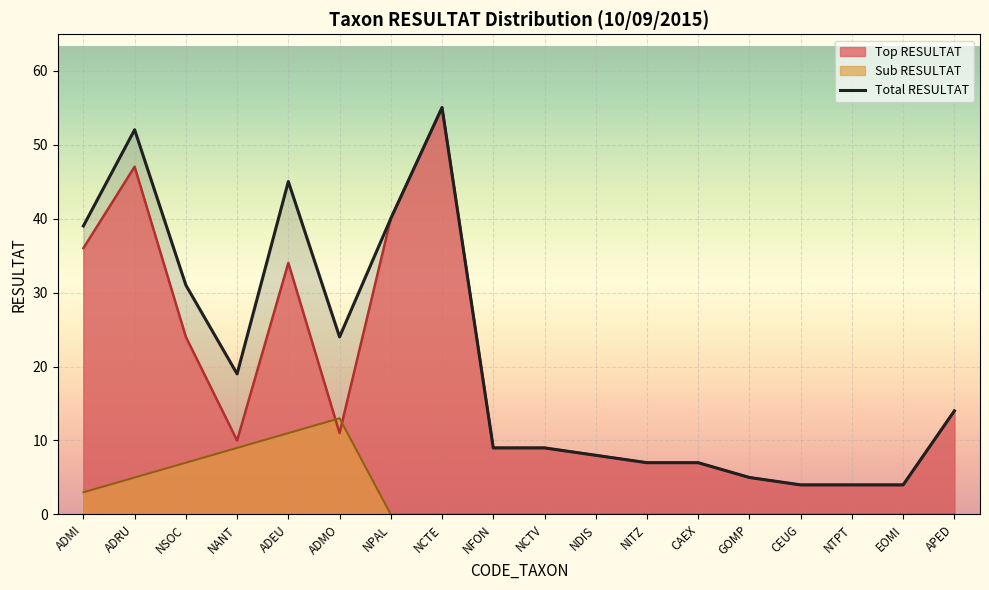

What is the greatest value displayed?

55